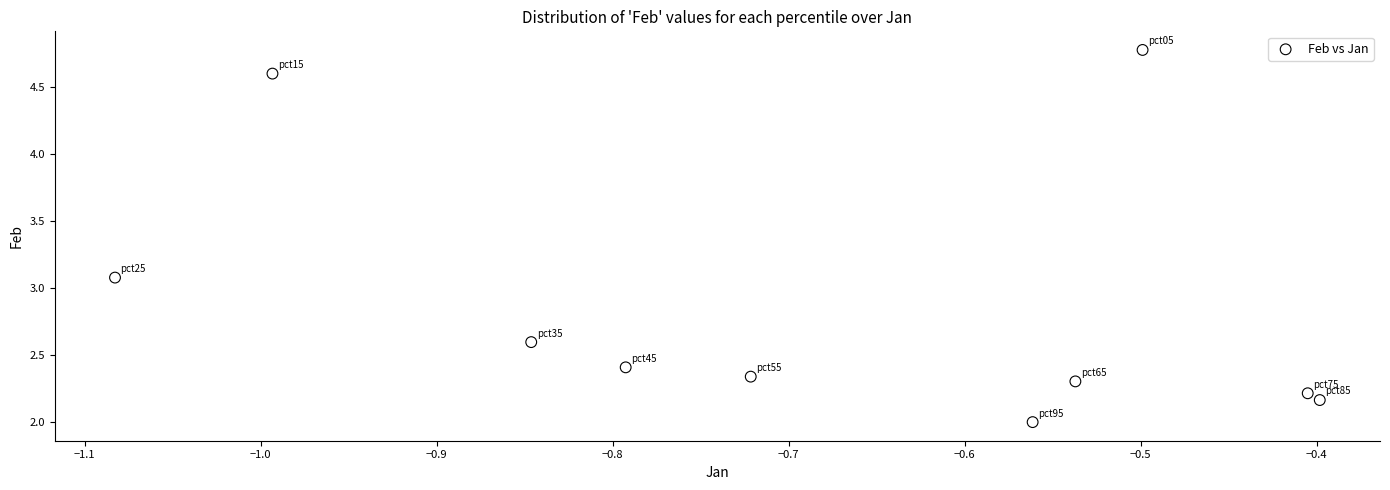

What is the range of X values (max minus min)?

0.7